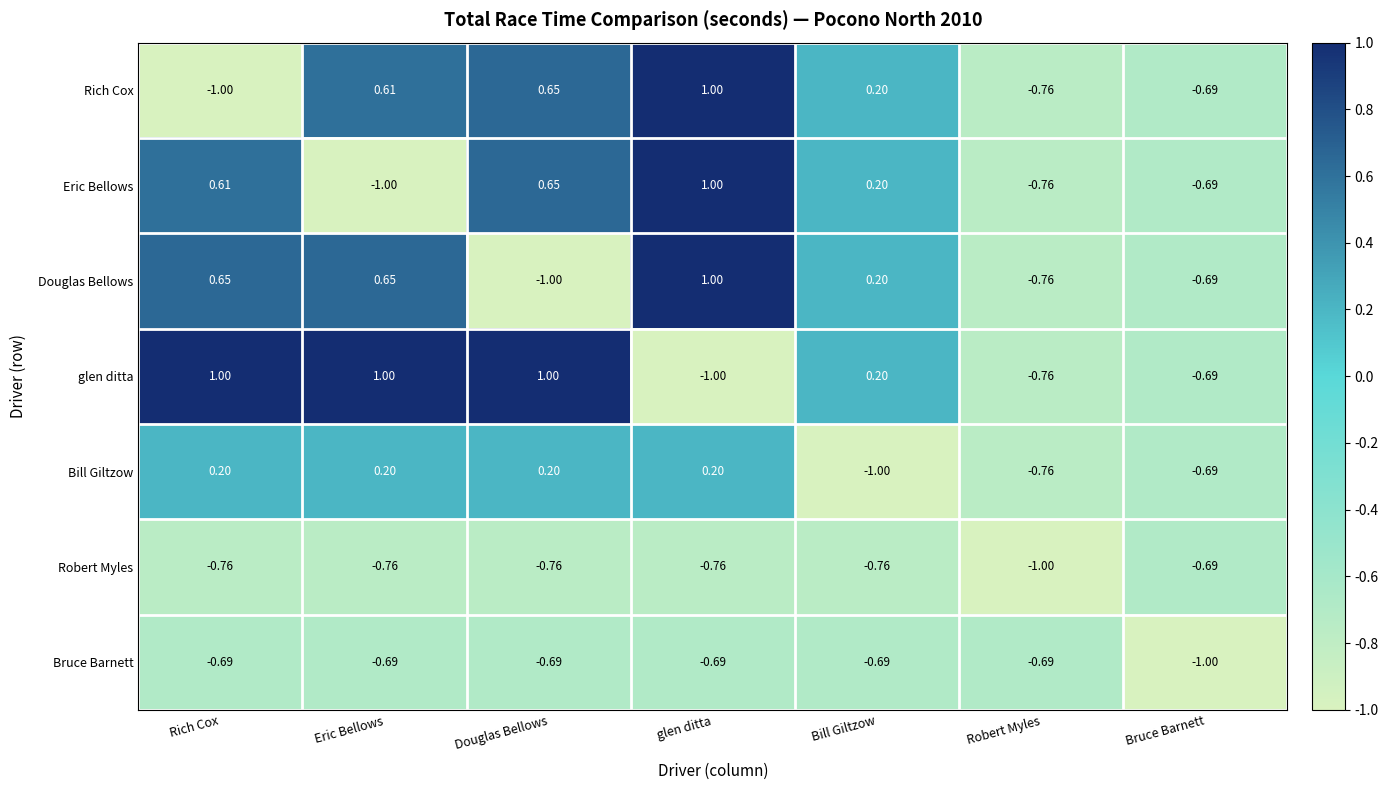

At Rich Cox, list the series in order from largest to smallest.

glen ditta, Douglas Bellows, Eric Bellows, Bill Giltzow, Bruce Barnett, Robert Myles, Rich Cox